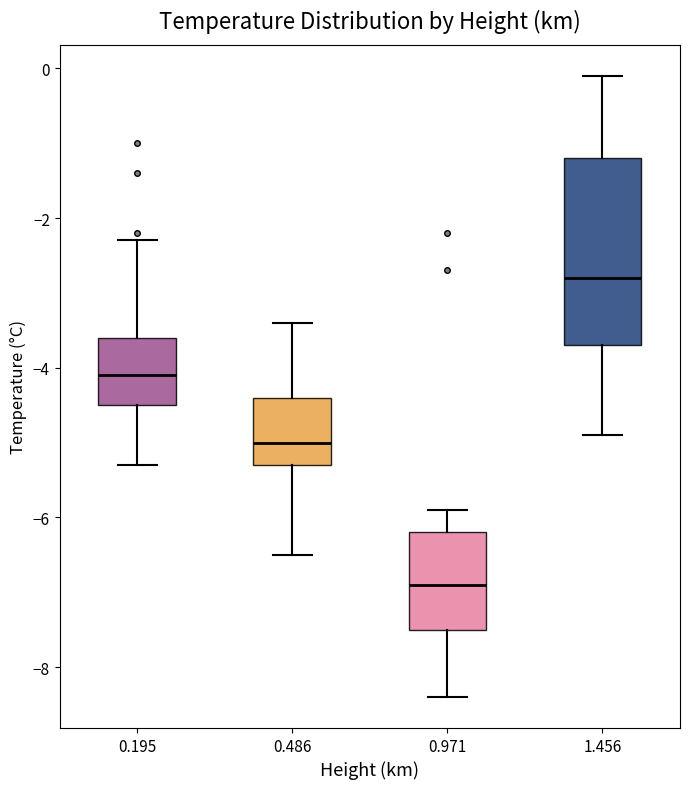

Where does the lower whisker of the box at x = 1.456 end on the y-axis? The values are not printed on the chart, so give them approximately, as read against the axis.

-4.8